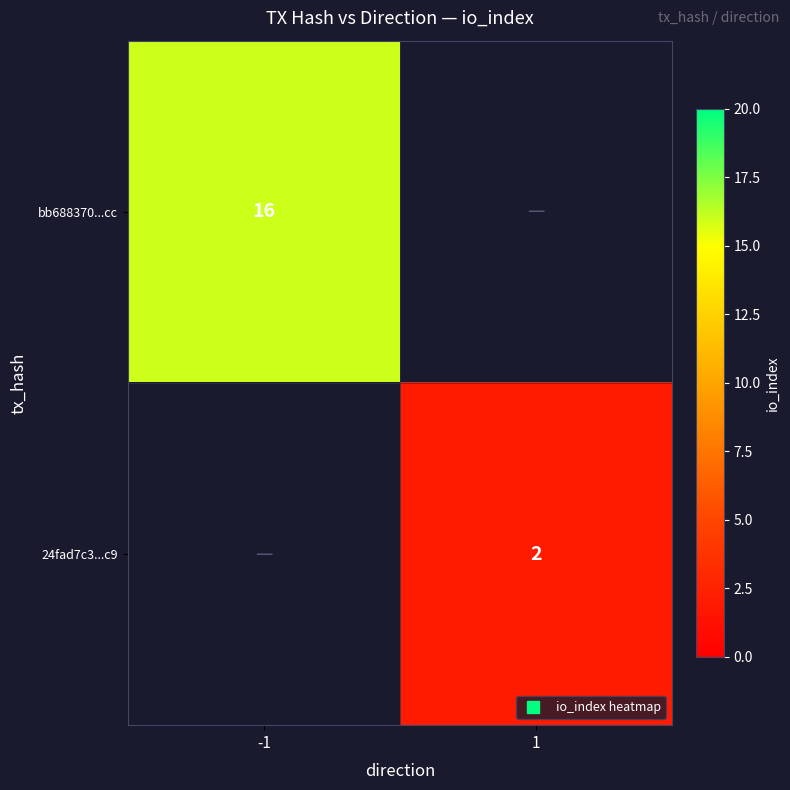

The value of 24fad7c3...c9 at 1 is 2.0. True or false?

True